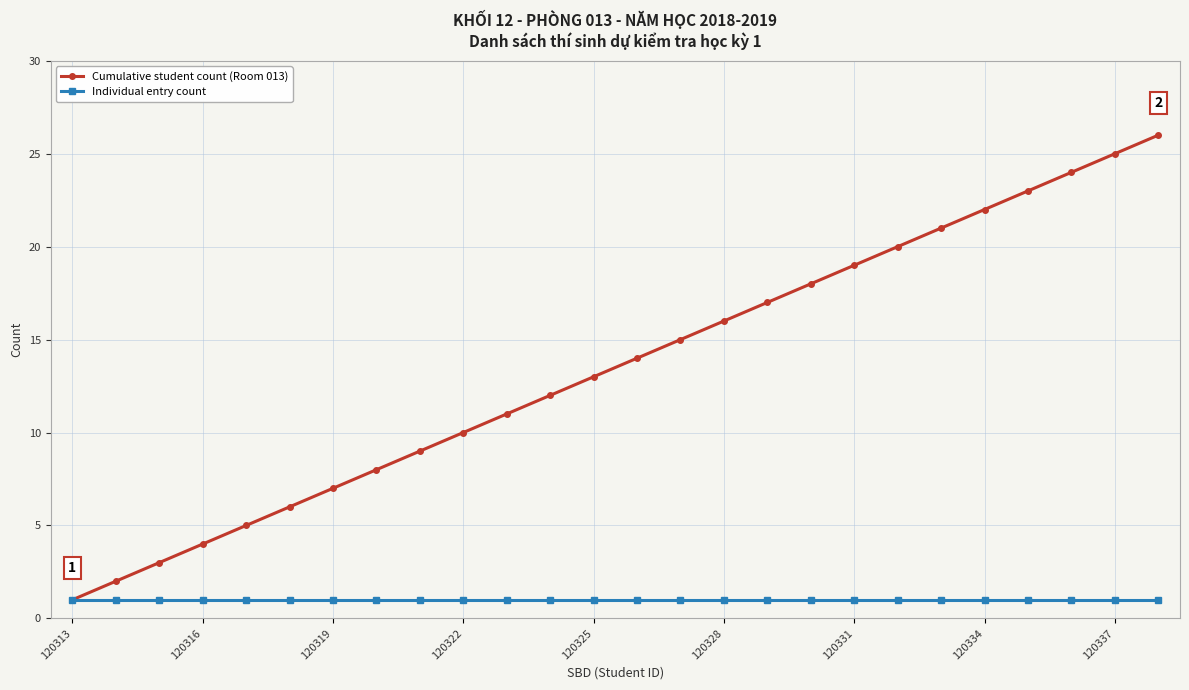

What is the greatest value displayed?

26